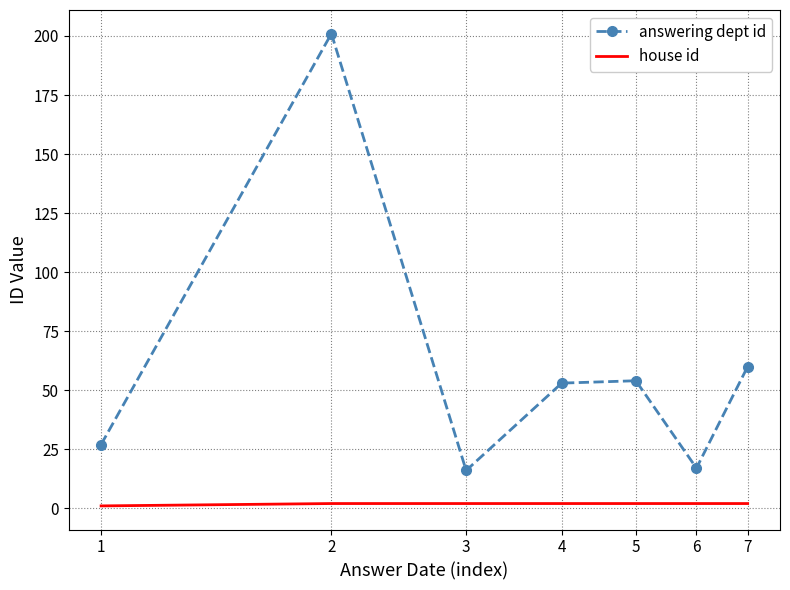

Rank the series by their maximum value, from lowest to highest.

house id, answering dept id